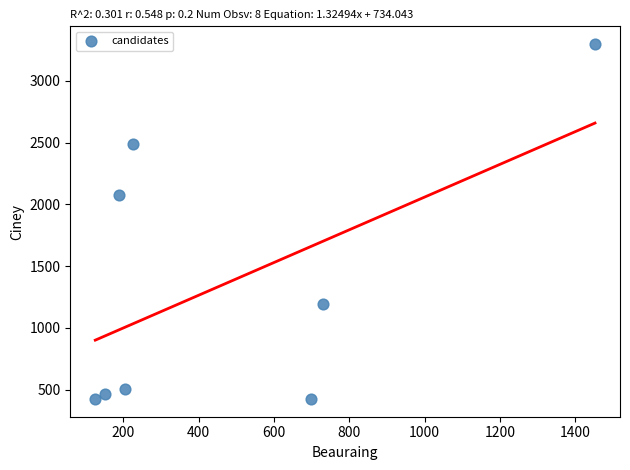

What is the range of Y values (max minus min)?

2872